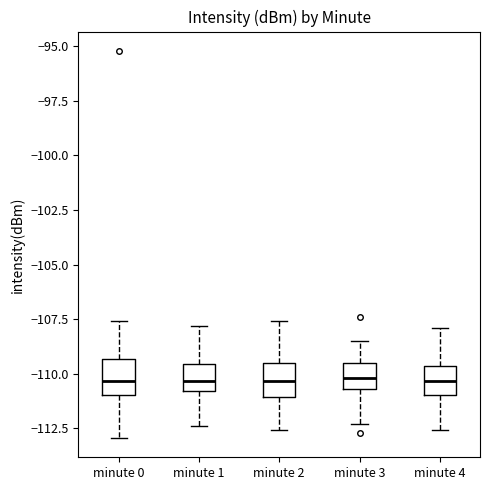

Where is the lower edge of the box for minute 2 on the y-axis? The values are not printed on the chart, so give them approximately, as read against the axis.

-111.0